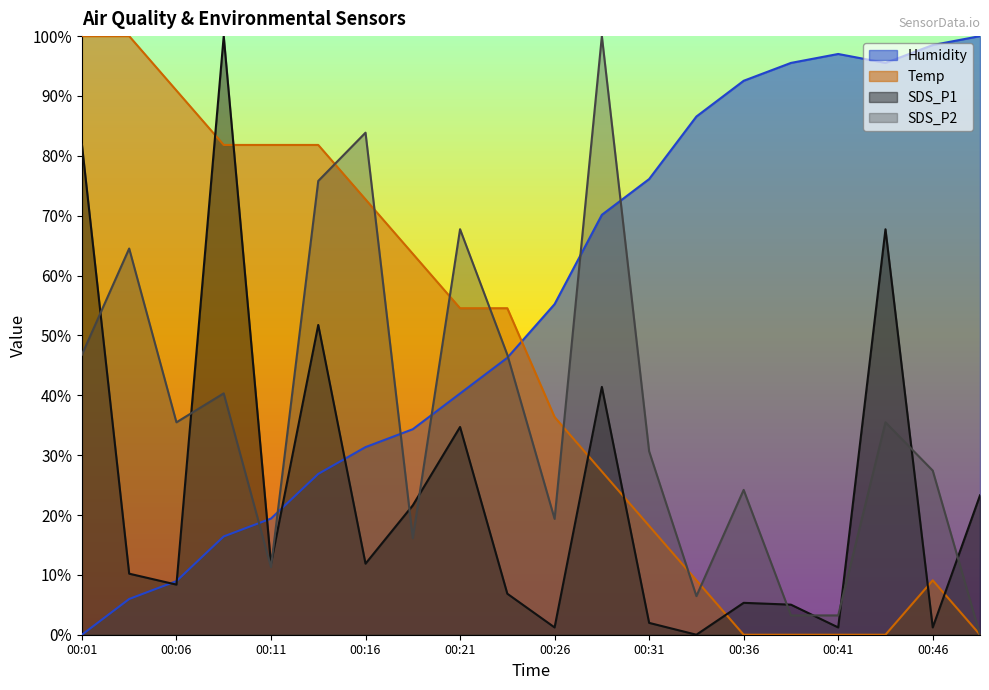

List the series in order of their overall mean, highest first.

Humidity, Temp, SDS_P2, SDS_P1